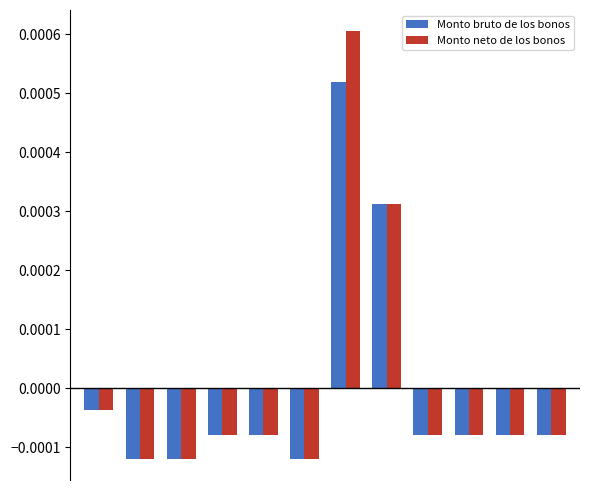

What are all the series names shown in the legend?

Monto bruto de los bonos, Monto neto de los bonos